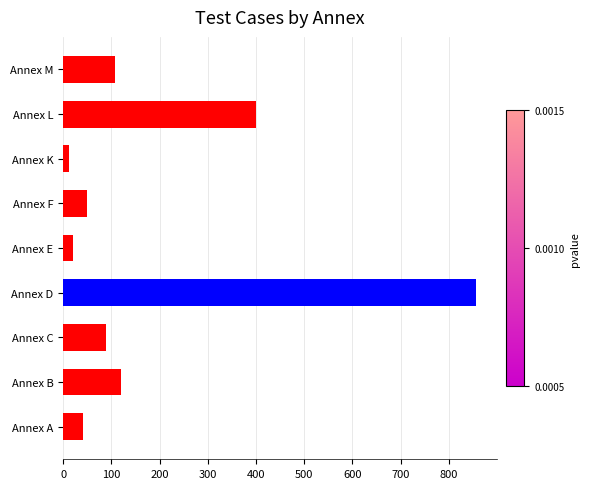

What is the minimum value shown in the chart?

11